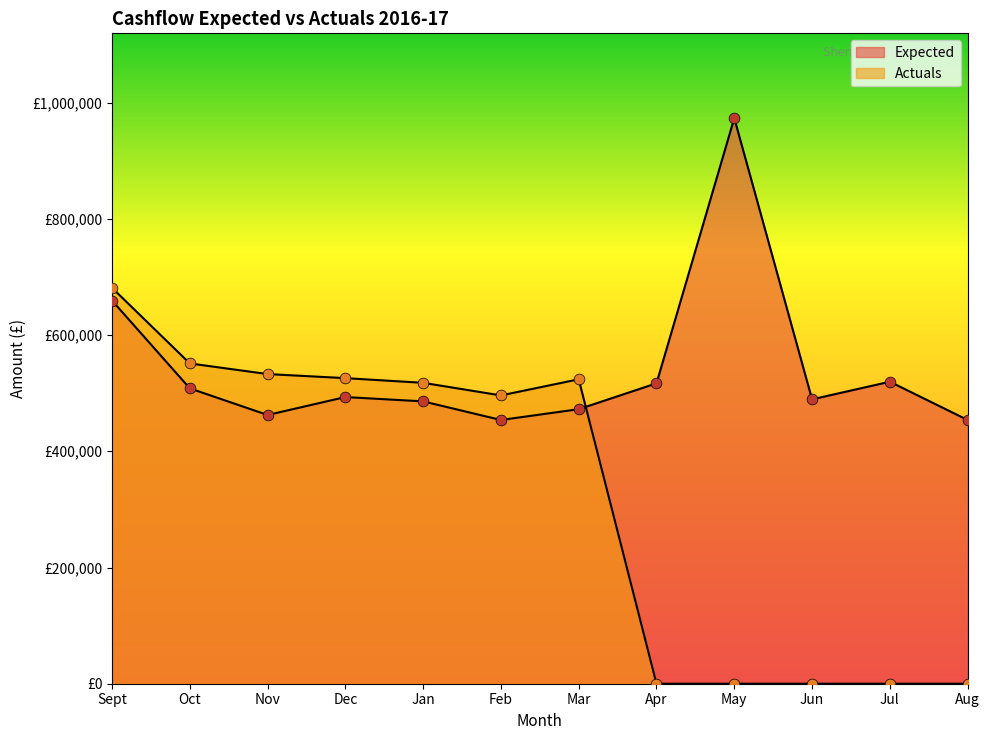

At how many categories does at least one series exceed 814980?

1